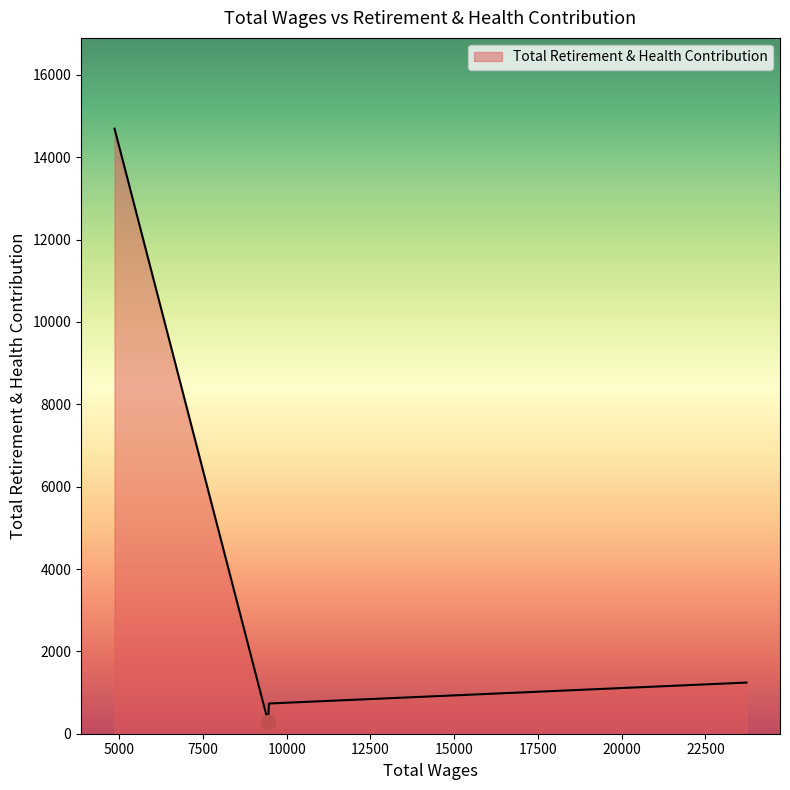

What is the minimum value shown in the chart?

273